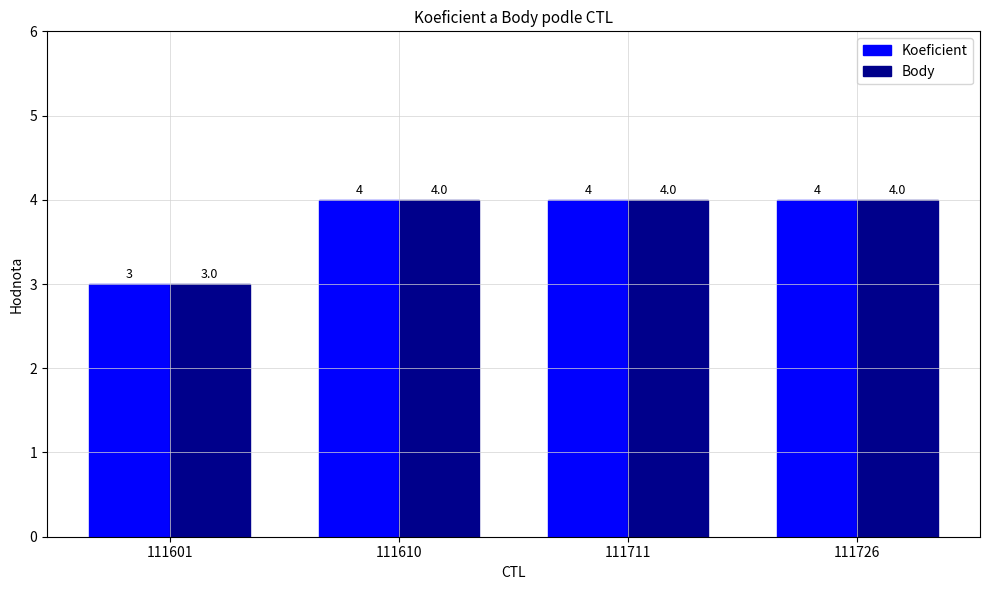

Are the bars horizontal?

No